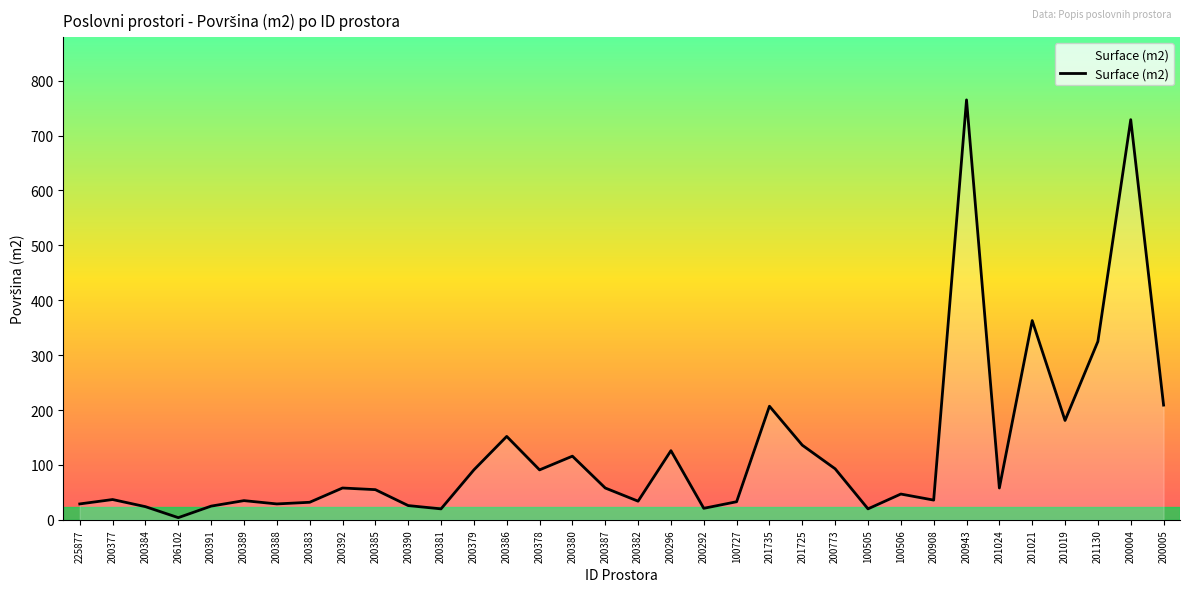

Which has a higher value, 200388 or 200004?

200004